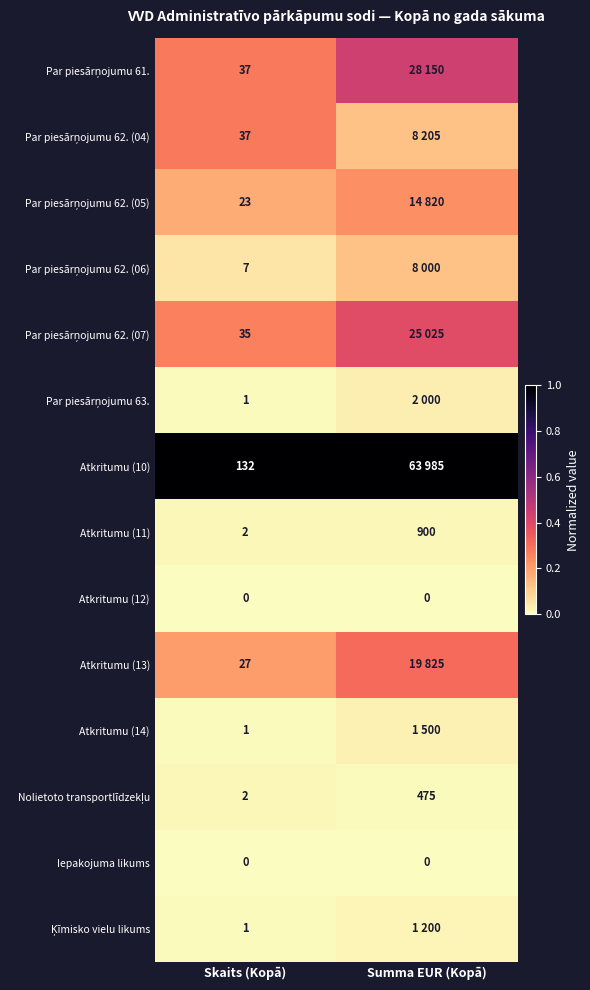

Is the value of Atkritumu (14) at Skaits (Kopā) greater than the value of Atkritumu (13) at Skaits (Kopā)?

No